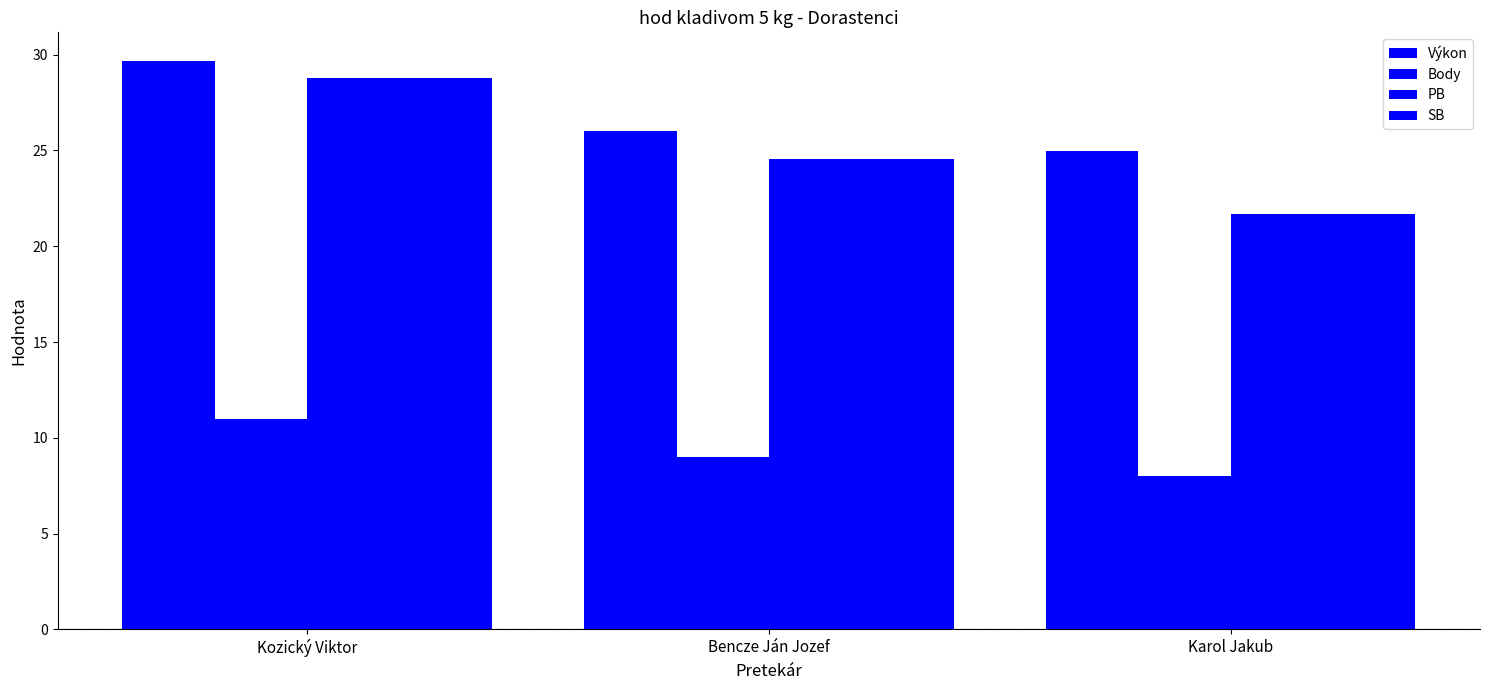

Reading left to right, what are all the values shown in this chart?

Výkon: 29.7	26.0	24.9
Body: 11.0	9.0	8.0
PB: 28.8	24.5	21.7
SB: 28.8	24.5	21.7